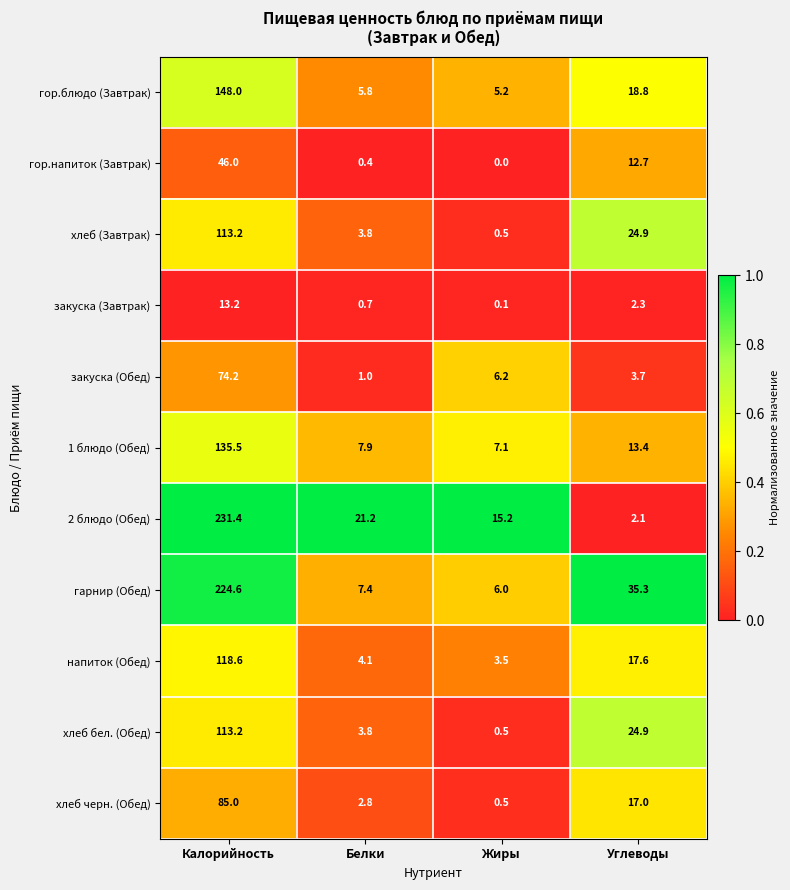

Between Калорийность and Жиры, which series saw the biggest shift?

гарнир (Обед)